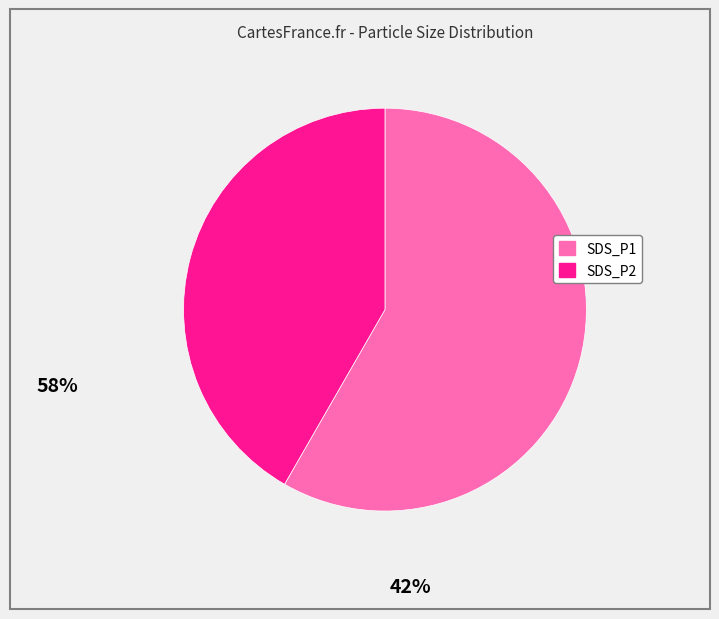

Does SDS_P1 represent more than half of the total?

Yes